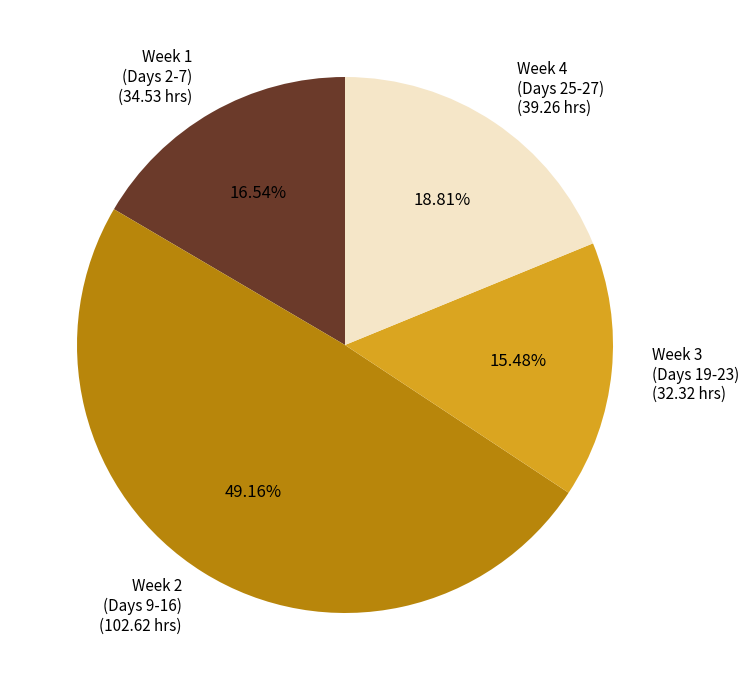

How many segments does this pie chart have?

4